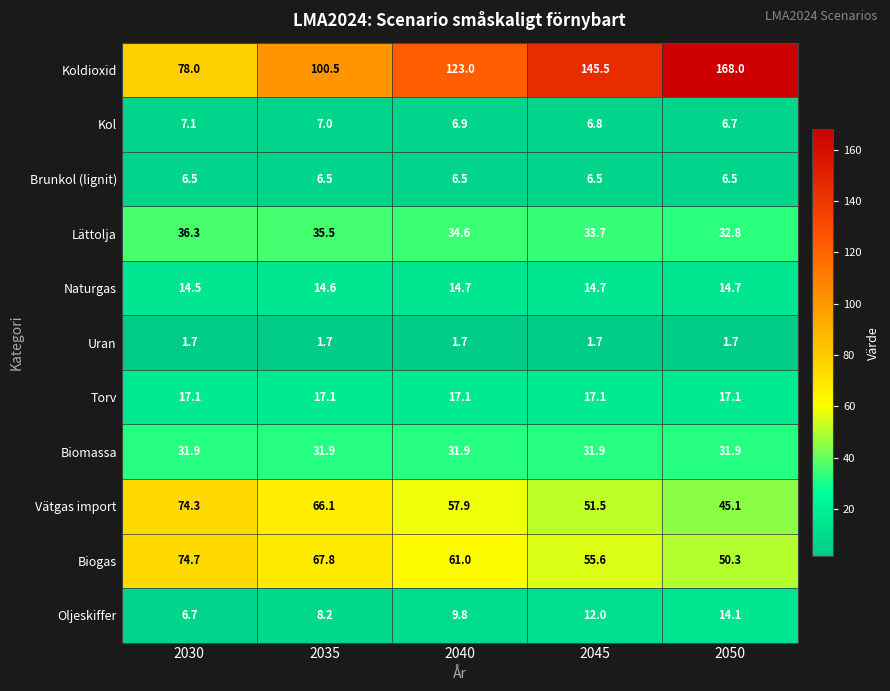

Which series changed the most between 2035 and 2045?

Koldioxid